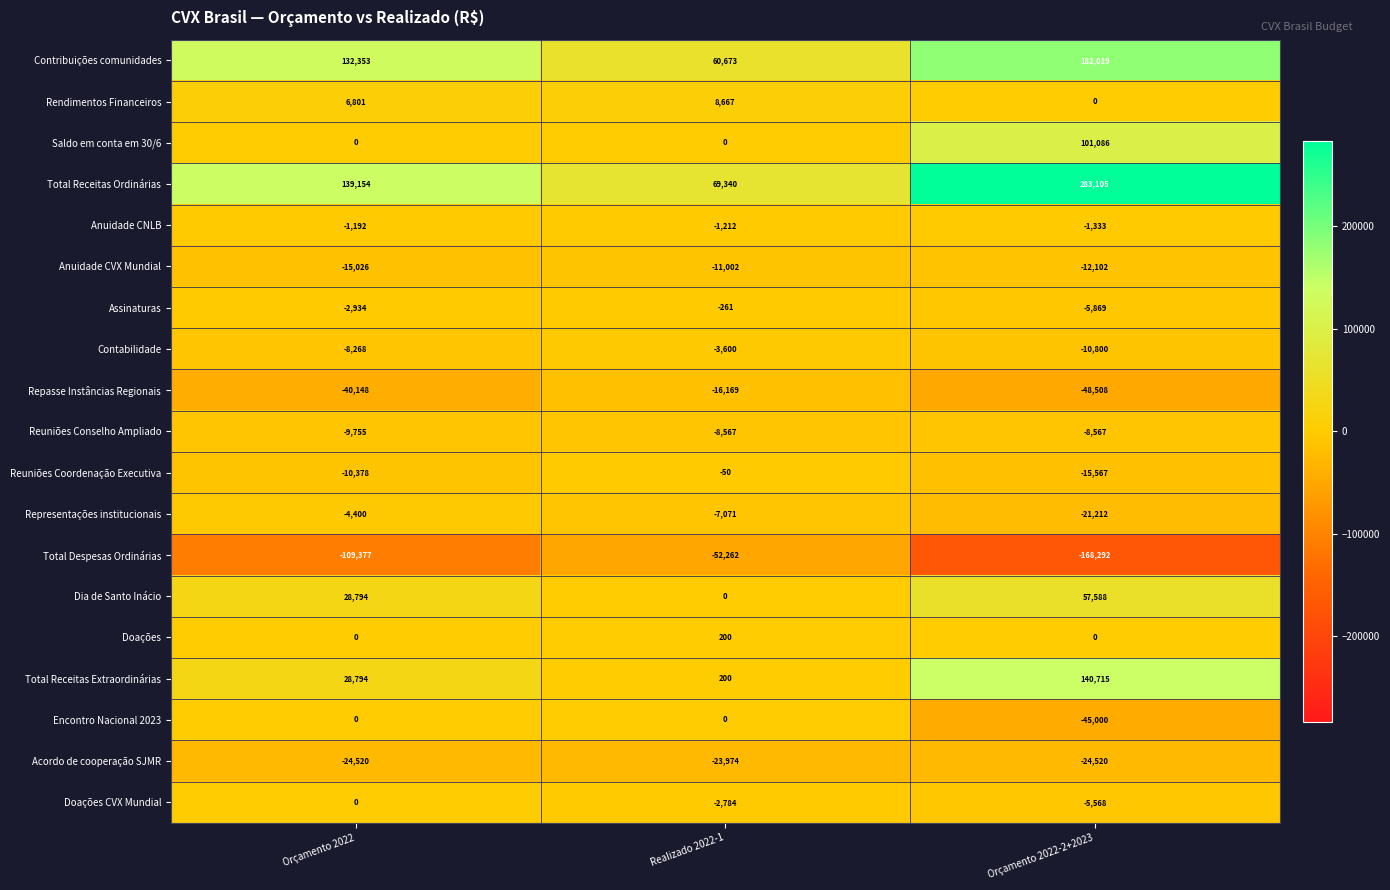

At how many categories does at least one series exceed 220322?

1